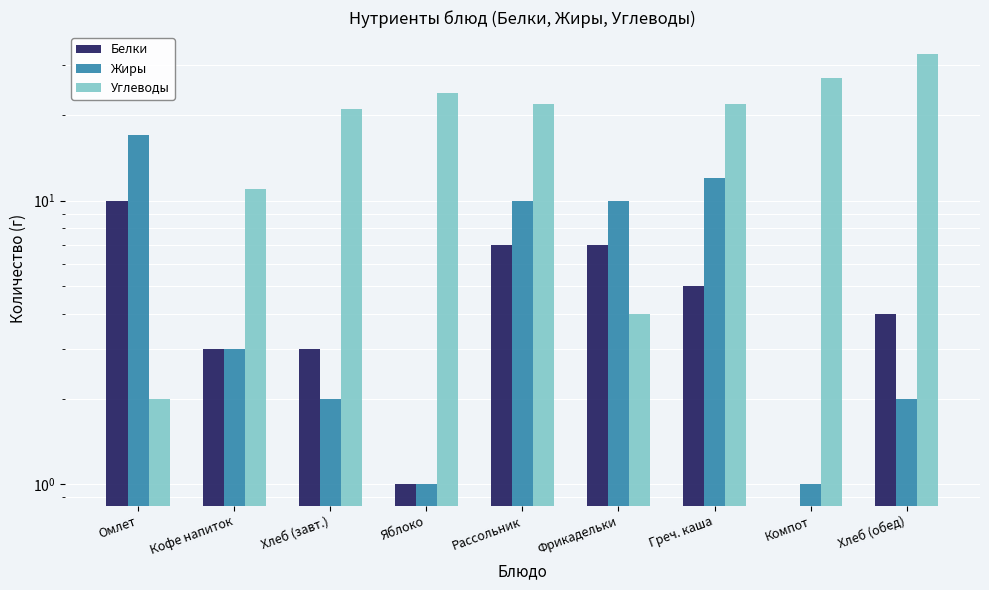

The Белки series shows 0 at Яблоко. True or false?

False